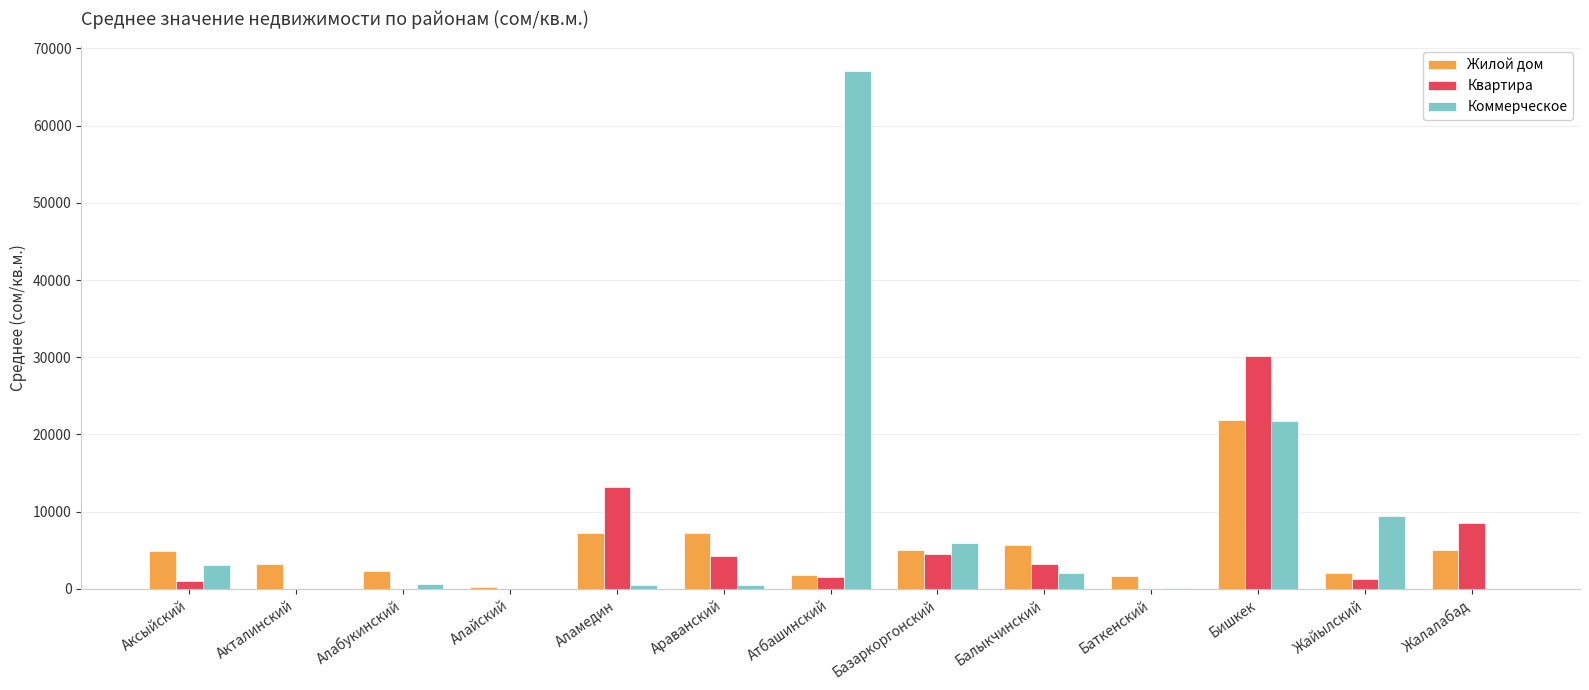

What is the total value across all series at Бишкек?

73788.8